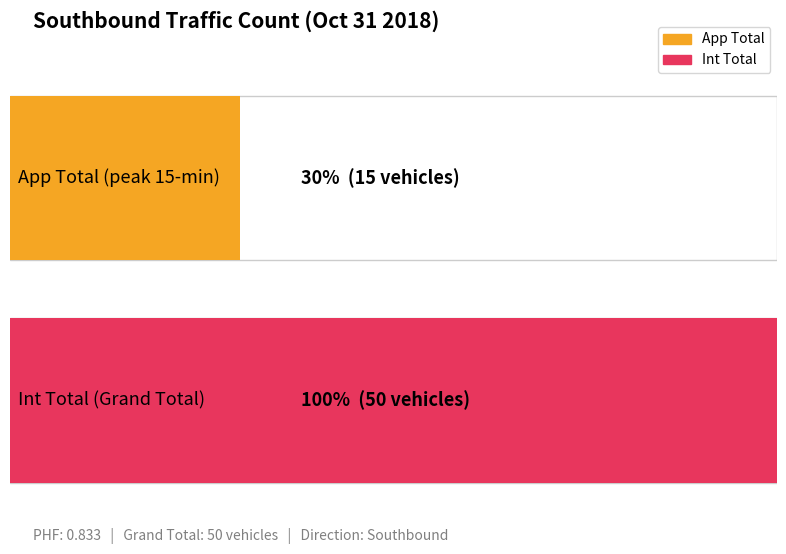

Which series has the largest range (max minus min)?

App Total